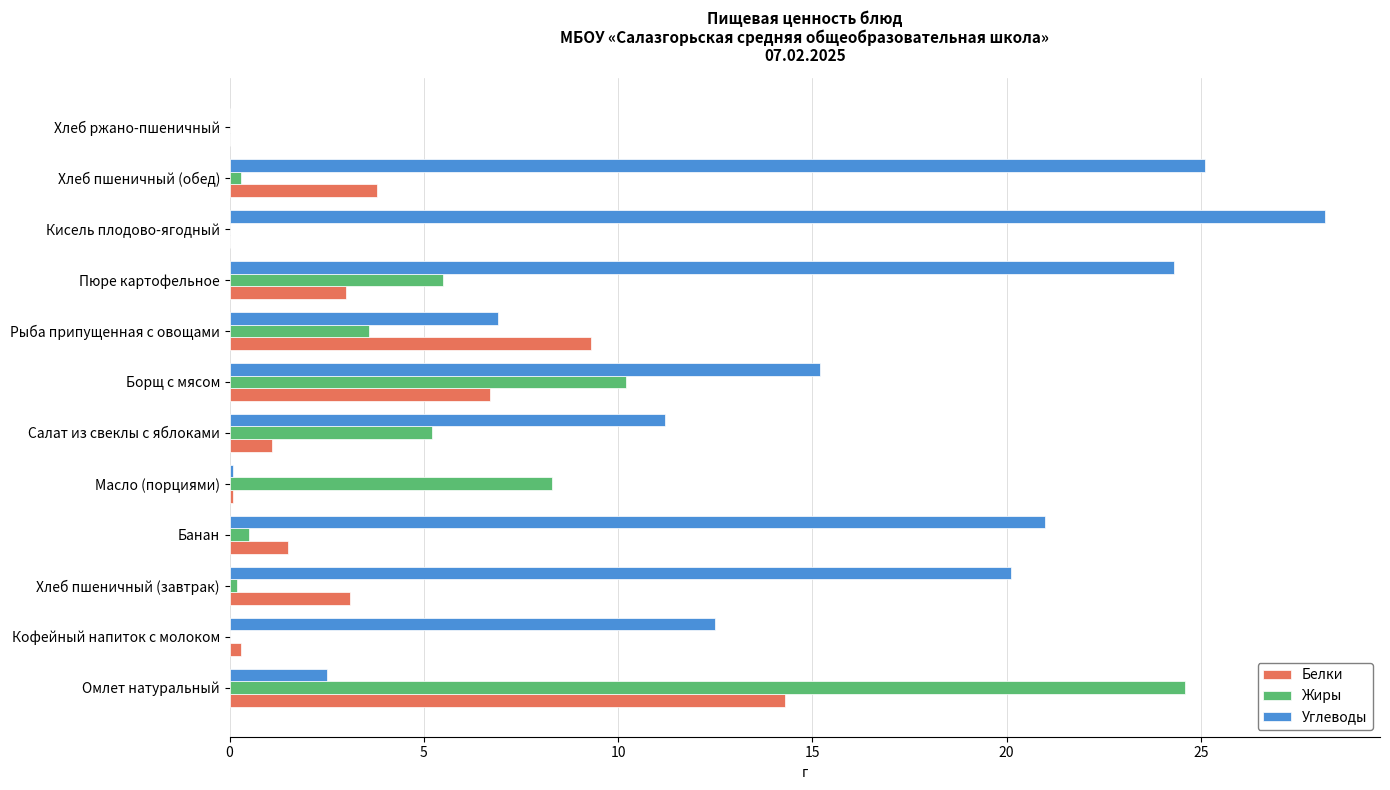

Read the Белки value at Борщ с мясом.

6.7